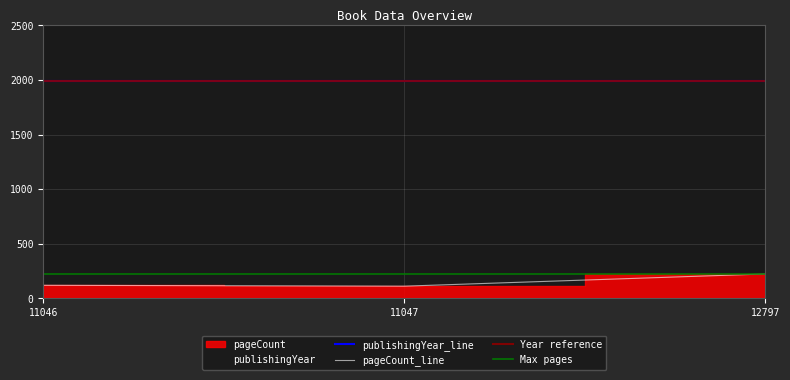

At which category does the chart reach its peak across all series?

12797